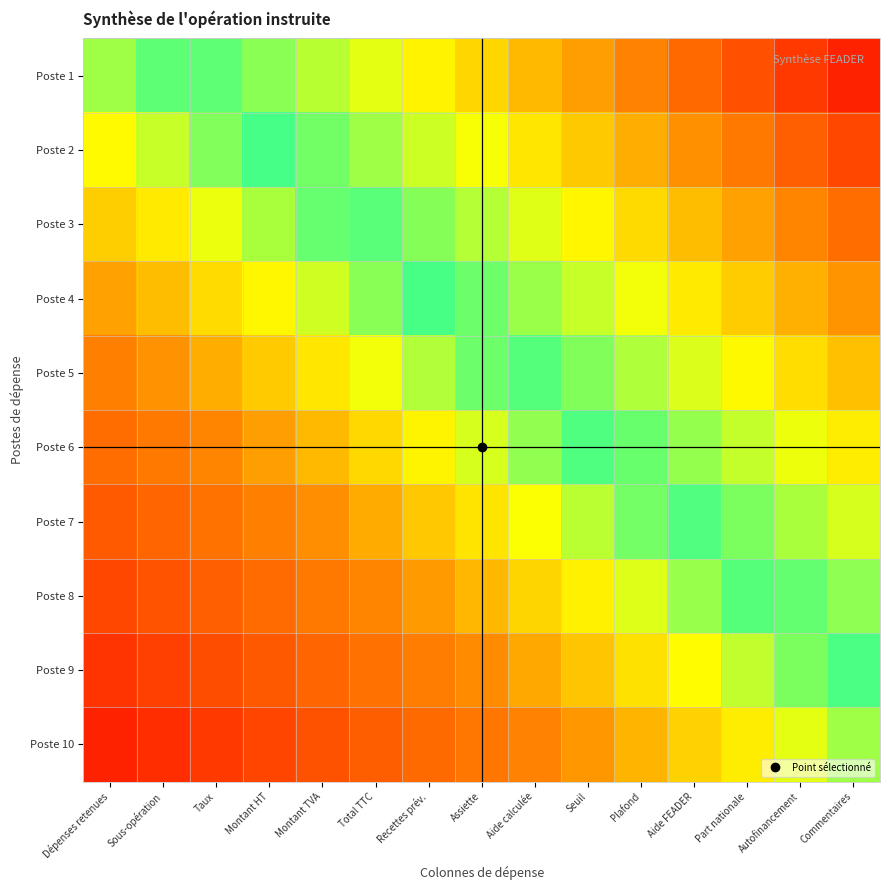

Reading left to right, transcribe all the data shown in this chart.

Poste 1: Dépenses retenues=0.0	Sous-opération=0.1	Taux=0.1	Montant HT=0.2	Montant TVA=0.3	Total TTC=0.4	Recettes prév.=0.4	Assiette=0.5	Aide calculée=0.6	Seuil=0.6	Plafond=0.7	Aide FEADER=0.8	Part nationale=0.9	Autofinancement=0.9	Commentaires=1.0
Poste 2: Dépenses retenues=-0.1	Sous-opération=-0.0	Taux=0.0	Montant HT=0.1	Montant TVA=0.2	Total TTC=0.2	Recettes prév.=0.3	Assiette=0.4	Aide calculée=0.5	Seuil=0.5	Plafond=0.6	Aide FEADER=0.7	Part nationale=0.7	Autofinancement=0.8	Commentaires=0.9
Poste 3: Dépenses retenues=-0.2	Sous-opération=-0.2	Taux=-0.1	Montant HT=-0.0	Montant TVA=0.1	Total TTC=0.1	Recettes prév.=0.2	Assiette=0.3	Aide calculée=0.3	Seuil=0.4	Plafond=0.5	Aide FEADER=0.6	Part nationale=0.6	Autofinancement=0.7	Commentaires=0.8
Poste 4: Dépenses retenues=-0.3	Sous-opération=-0.3	Taux=-0.2	Montant HT=-0.1	Montant TVA=-0.0	Total TTC=0.0	Recettes prév.=0.1	Assiette=0.2	Aide calculée=0.2	Seuil=0.3	Plafond=0.4	Aide FEADER=0.5	Part nationale=0.5	Autofinancement=0.6	Commentaires=0.7
Poste 5: Dépenses retenues=-0.4	Sous-opération=-0.4	Taux=-0.3	Montant HT=-0.2	Montant TVA=-0.2	Total TTC=-0.1	Recettes prév.=-0.0	Assiette=0.1	Aide calculée=0.1	Seuil=0.2	Plafond=0.3	Aide FEADER=0.3	Part nationale=0.4	Autofinancement=0.5	Commentaires=0.6
Poste 6: Dépenses retenues=-0.6	Sous-opération=-0.5	Taux=-0.4	Montant HT=-0.3	Montant TVA=-0.3	Total TTC=-0.2	Recettes prév.=-0.1	Assiette=-0.1	Aide calculée=0.0	Seuil=0.1	Plafond=0.2	Aide FEADER=0.2	Part nationale=0.3	Autofinancement=0.4	Commentaires=0.4
Poste 7: Dépenses retenues=-0.7	Sous-opération=-0.6	Taux=-0.5	Montant HT=-0.5	Montant TVA=-0.4	Total TTC=-0.3	Recettes prév.=-0.2	Assiette=-0.2	Aide calculée=-0.1	Seuil=-0.0	Plafond=0.0	Aide FEADER=0.1	Part nationale=0.2	Autofinancement=0.3	Commentaires=0.3
Poste 8: Dépenses retenues=-0.8	Sous-opération=-0.7	Taux=-0.6	Montant HT=-0.6	Montant TVA=-0.5	Total TTC=-0.4	Recettes prév.=-0.3	Assiette=-0.3	Aide calculée=-0.2	Seuil=-0.1	Plafond=-0.1	Aide FEADER=0.0	Part nationale=0.1	Autofinancement=0.2	Commentaires=0.2
Poste 9: Dépenses retenues=-0.9	Sous-opération=-0.8	Taux=-0.7	Montant HT=-0.7	Montant TVA=-0.6	Total TTC=-0.5	Recettes prév.=-0.5	Assiette=-0.4	Aide calculée=-0.3	Seuil=-0.2	Plafond=-0.2	Aide FEADER=-0.1	Part nationale=-0.0	Autofinancement=0.0	Commentaires=0.1
Poste 10: Dépenses retenues=-1.0	Sous-opération=-0.9	Taux=-0.9	Montant HT=-0.8	Montant TVA=-0.7	Total TTC=-0.6	Recettes prév.=-0.6	Assiette=-0.5	Aide calculée=-0.4	Seuil=-0.4	Plafond=-0.3	Aide FEADER=-0.2	Part nationale=-0.1	Autofinancement=-0.1	Commentaires=0.0